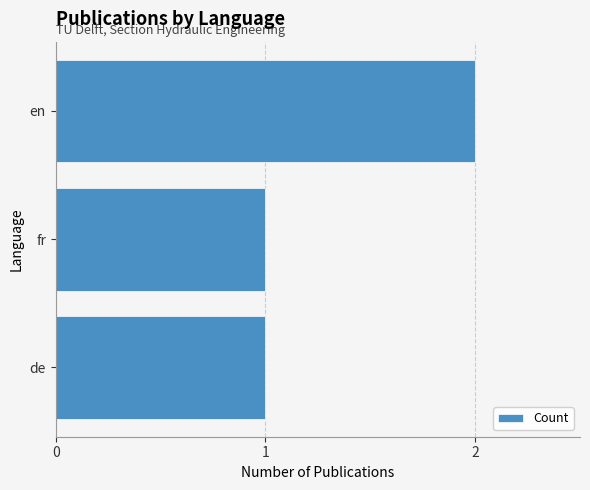

Which category has the highest value across all series?

en